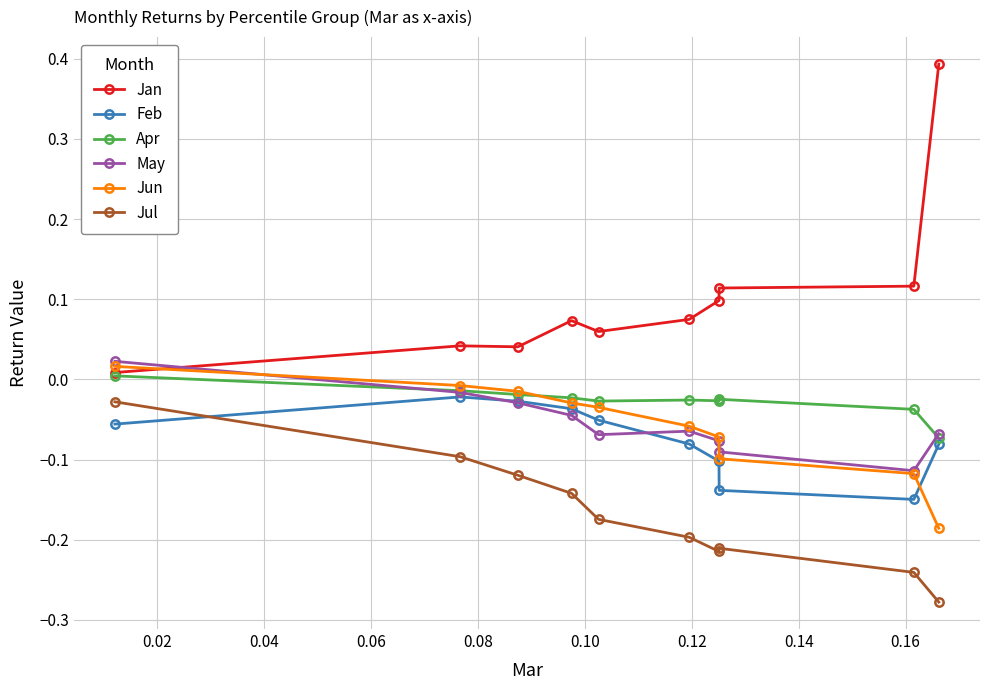

True or false: Jul has more than 2 points higher than both neighbors.

False